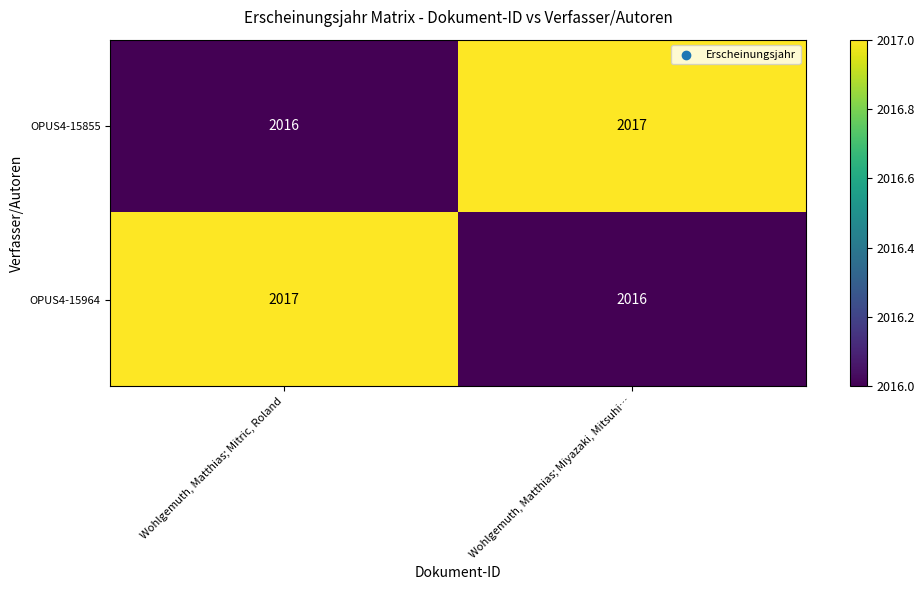

Which category has the lowest value in the OPUS4-15964 series?

Wohlgemuth, Matthias; Miyazaki, Mitsuhi…